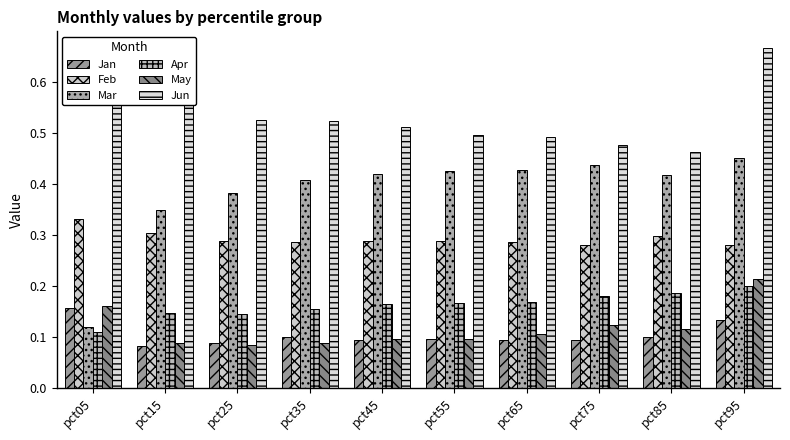

What is the sum of all Jan values?

1.0